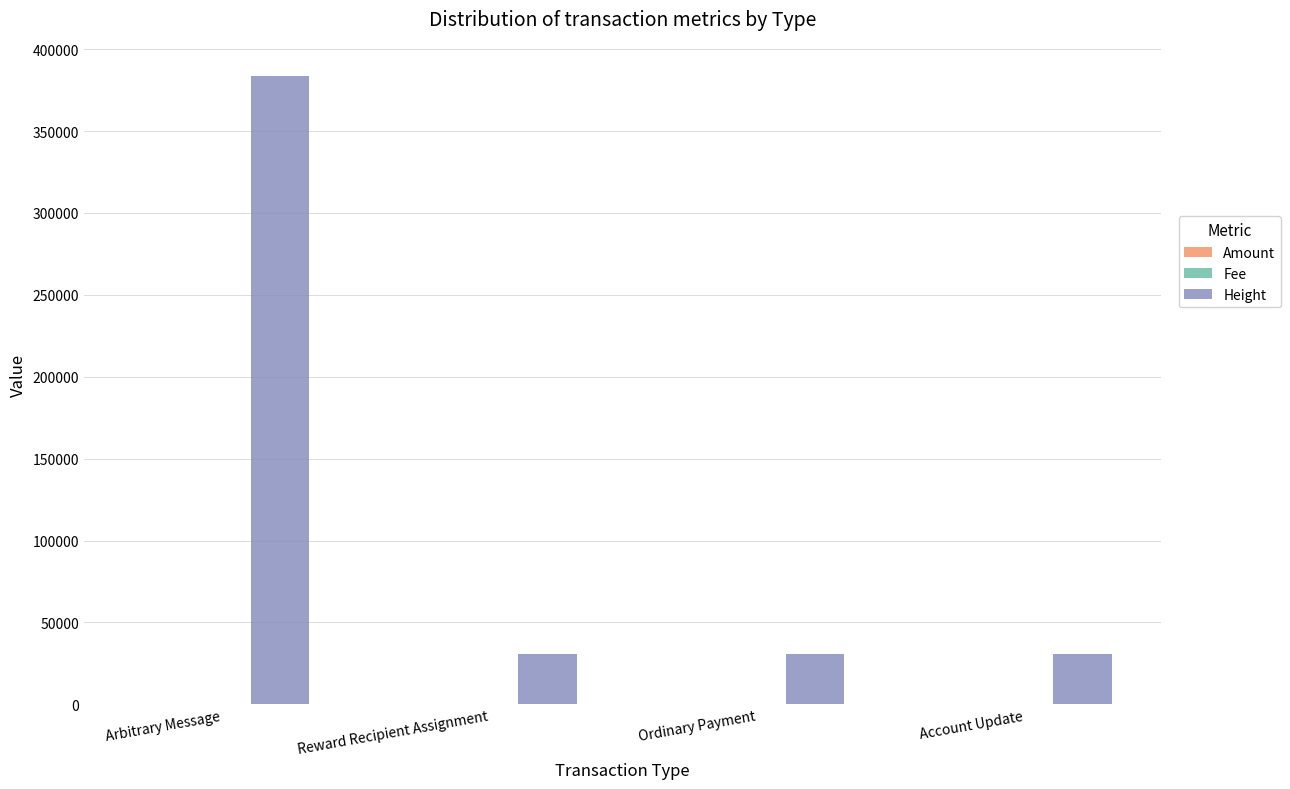

At which category is the sum across all series the highest?

Arbitrary Message